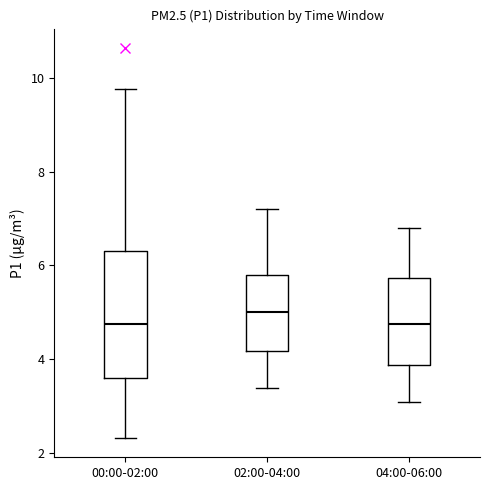

Reading left to right, read every box against the y-axis: the position of its median line, the range the box covers, and the ends of its whiskers. The values are not printed on the chart, so give them approximately, as read against the axis.

00:00-02:00: median 4.8, box 3.6 to 6.4, whiskers 2.4 to 9.8
02:00-04:00: median 5.0, box 4.2 to 5.8, whiskers 3.4 to 7.2
04:00-06:00: median 4.8, box 3.8 to 5.8, whiskers 3.2 to 6.8